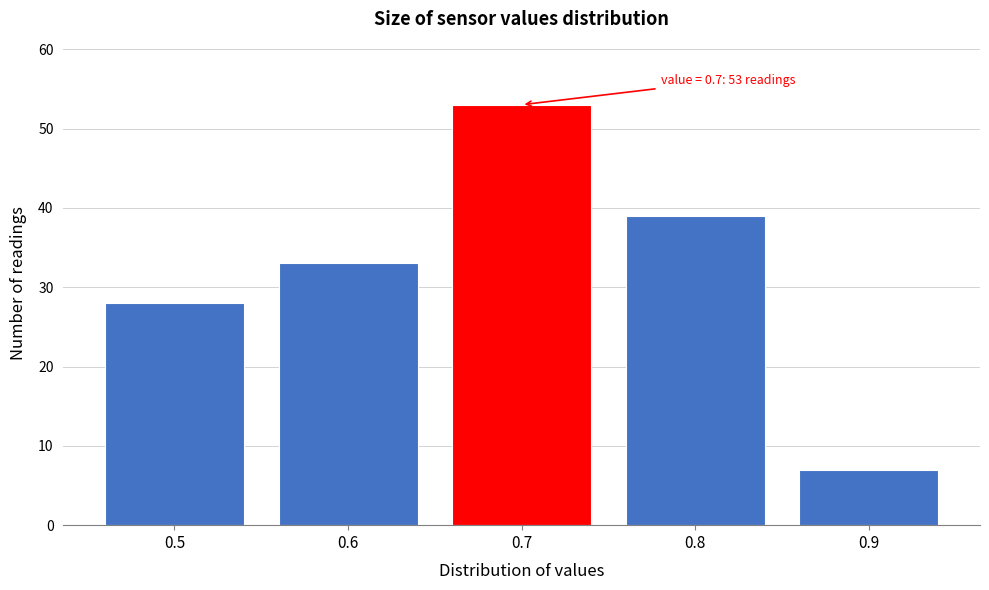

Reading left to right, what are all the values shown in this chart?

28	33	53	39	7